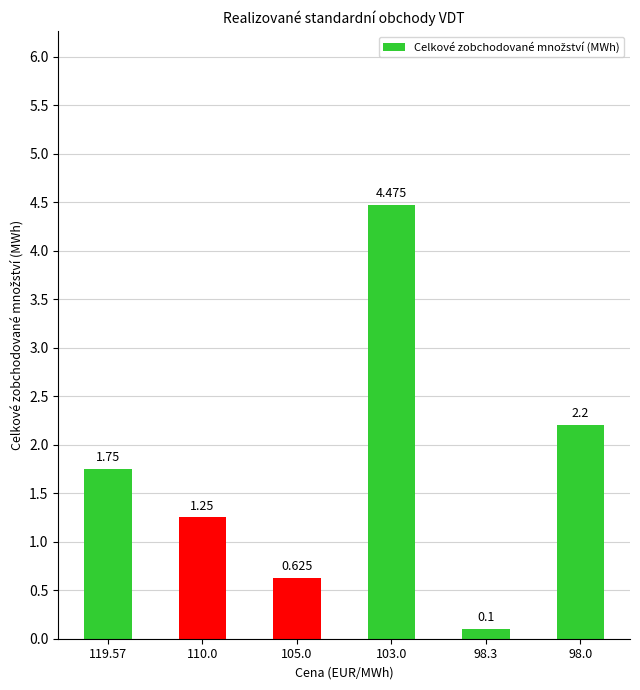

The chart shows a value of 0.9 at 110.0. True or false?

False